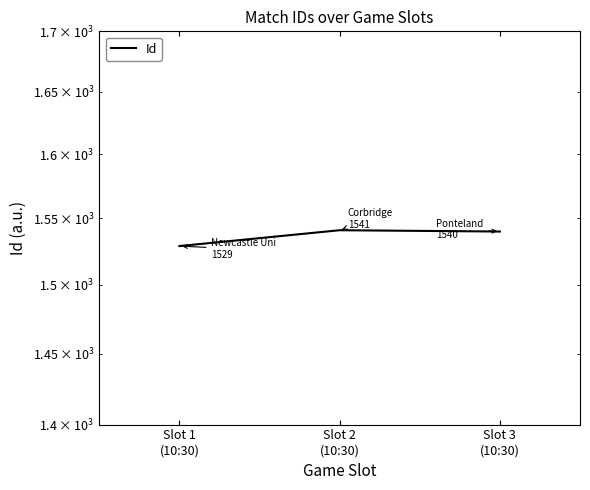

How many values exceed 1540?

1